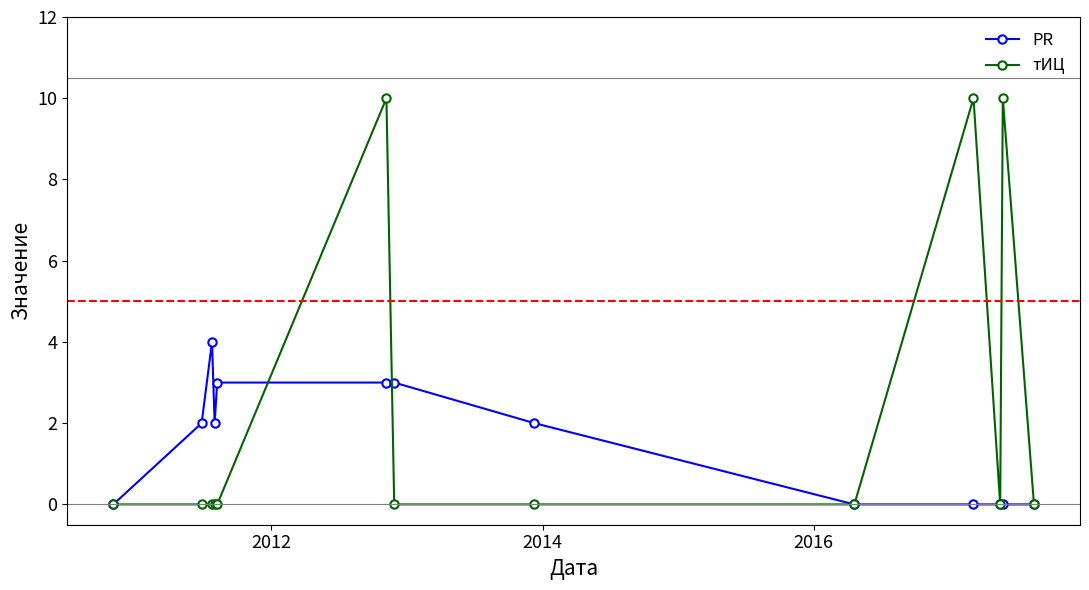

List the series in order of their overall mean, highest first.

тИЦ, PR